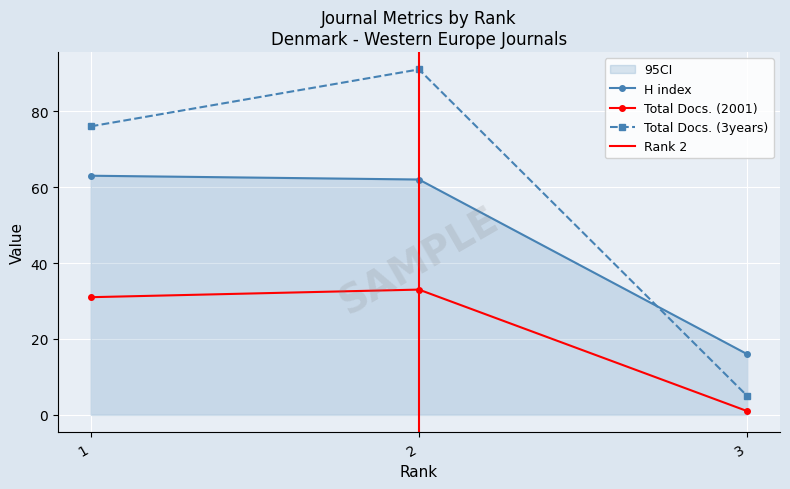

What is the sum of the Total Docs. (2001) values at 1 and 2?

64